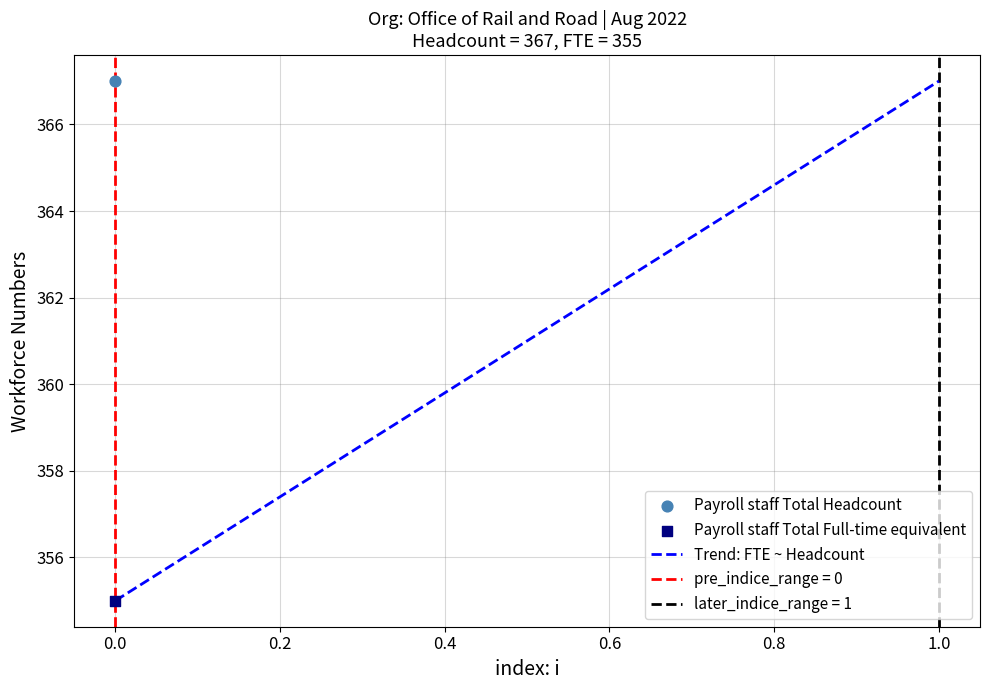

Across all data points, what is the average Y value?

361